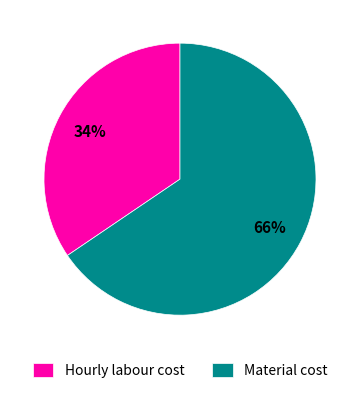

What percentage is the Material cost slice, to the nearest percent?

66%